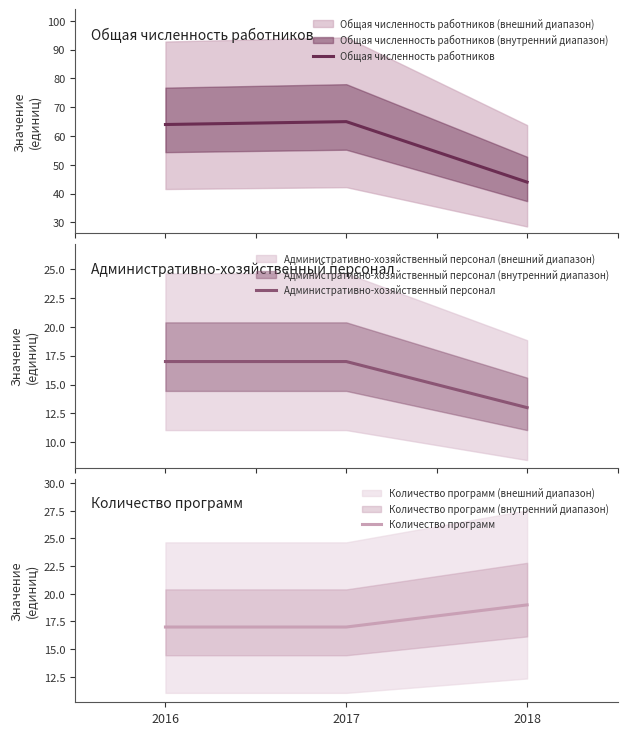

Which has a higher value, 2016 or 2018?

2016